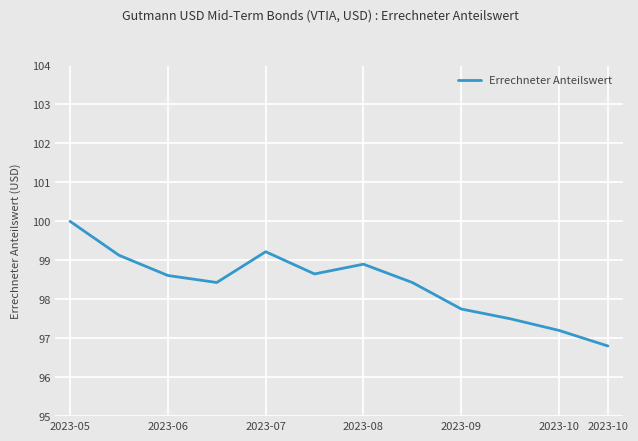

Reading left to right, extract all data points from this chart.

100.0	99.1	98.6	98.4	99.2	98.7	98.9	98.4	97.8	97.5	97.2	96.8